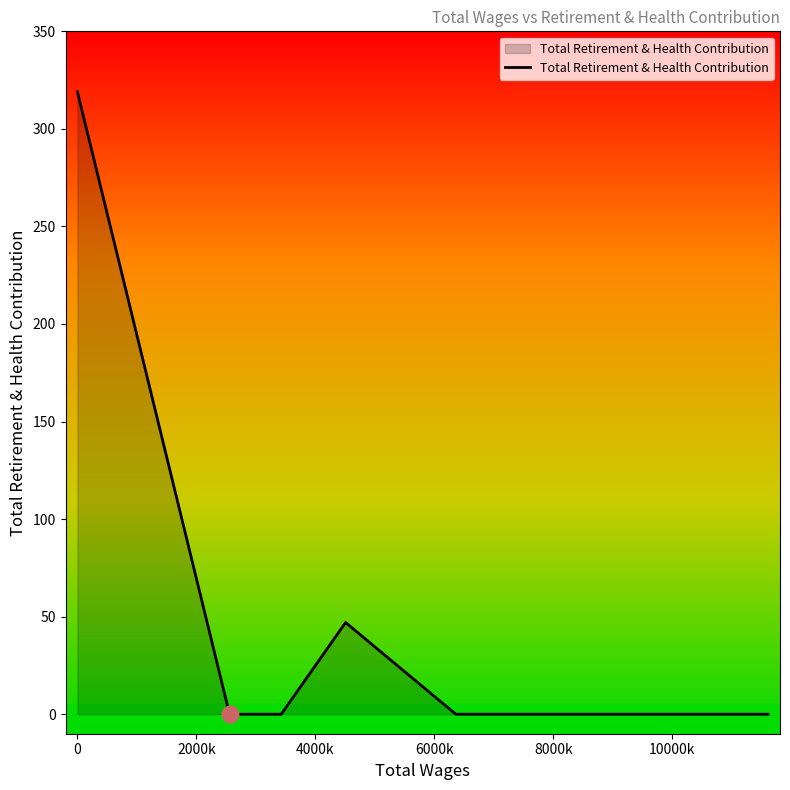

How many series are shown in this chart?

1